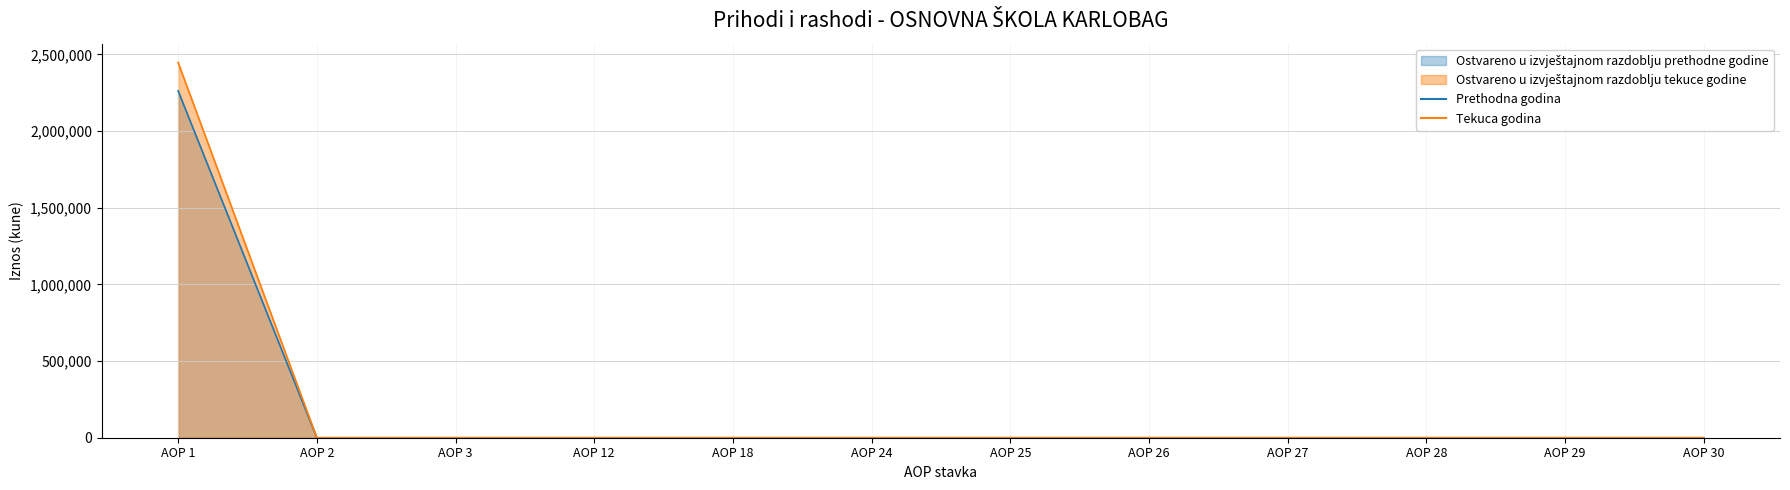

True or false: Ostvareno u izvještajnom razdoblju tekuce godine and Ostvareno u izvještajnom razdoblju prethodne godine cross at least once.

False